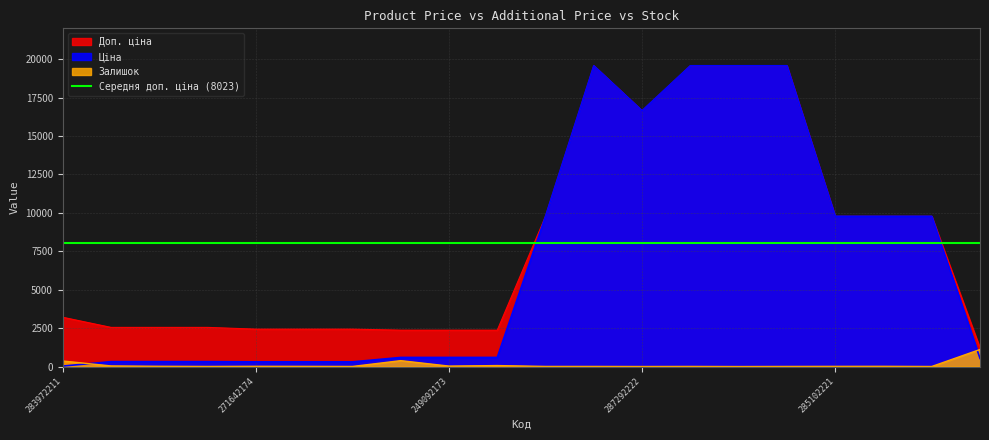

What is the average value of the Доп. ціна series?

8022.6